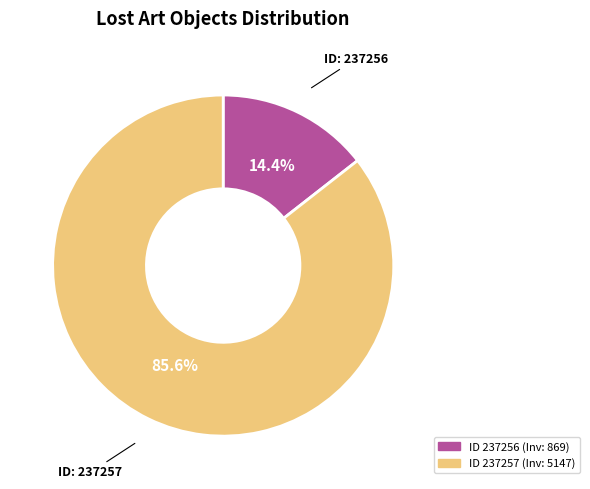

Is there any slice that represents more than half of the pie?

Yes